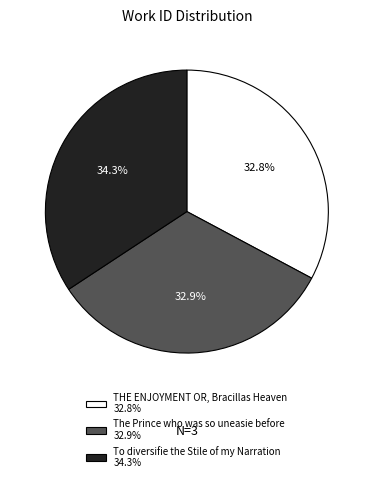

What portion of the pie excludes The Prince who was so uneasie before?

67.1%